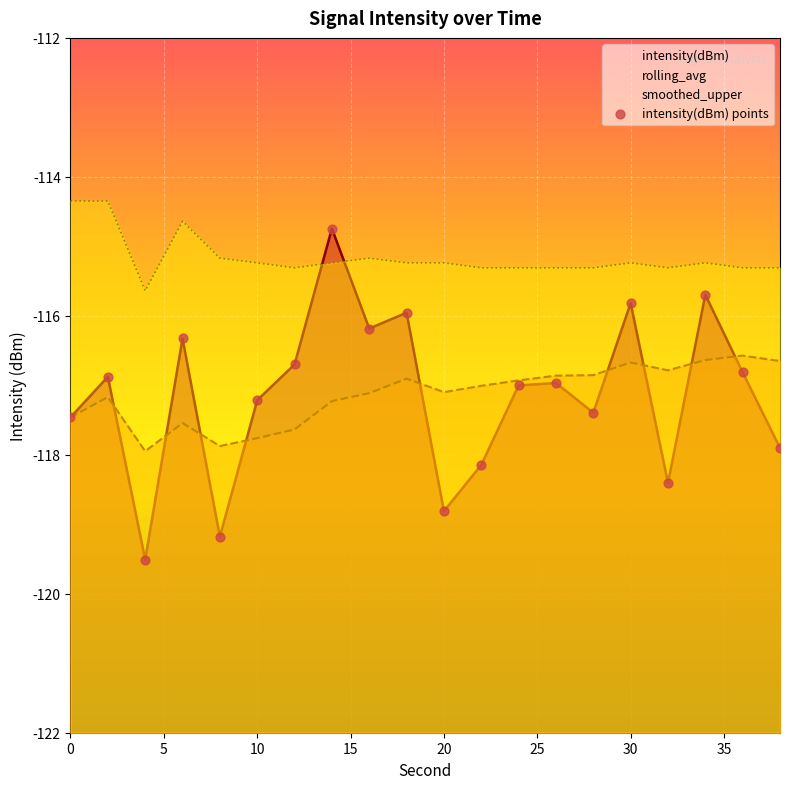

Which has a higher value, 35 or 10?

35